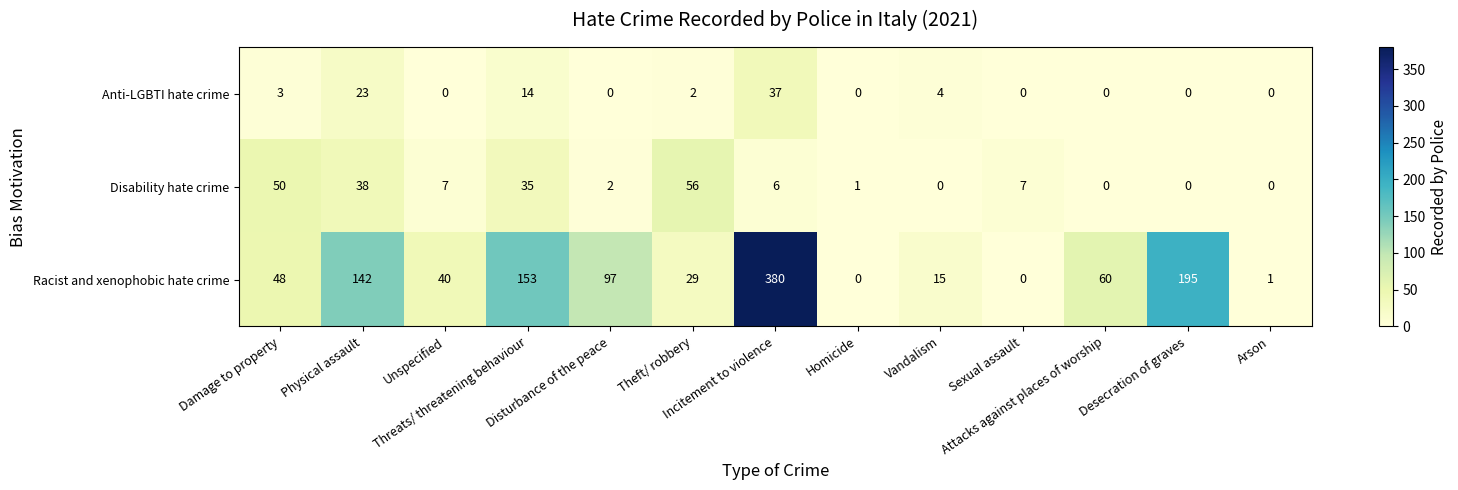

How many positive values does the Disability hate crime series have?

9